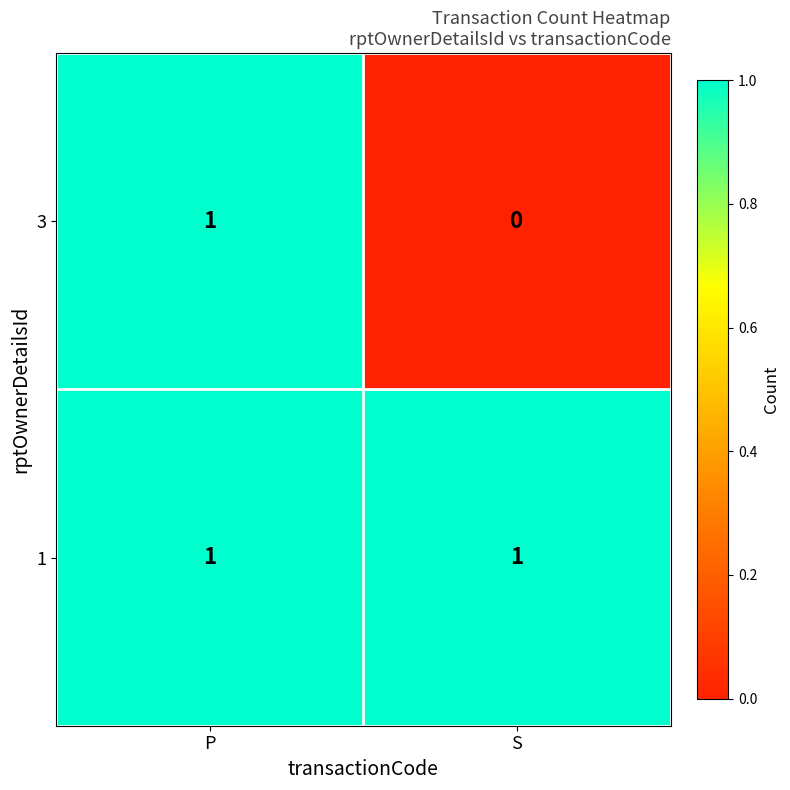

At which category does the chart reach its minimum across all series?

S